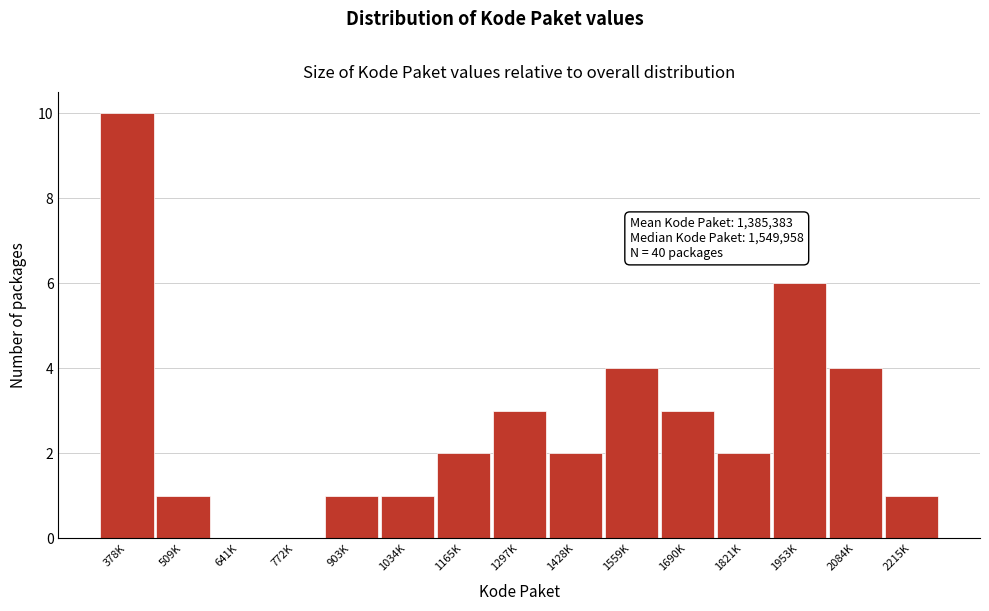

Reading right to left, list all the values displayed in this chart.

2215K=1	2084K=4	1953K=6	1821K=2	1690K=3	1559K=4	1428K=2	1297K=3	1165K=2	1034K=1	903K=1	772K=0	641K=0	509K=1	378K=10